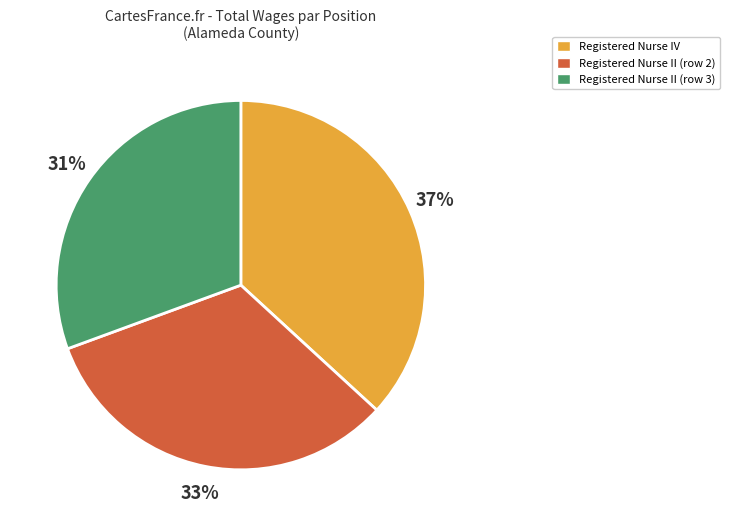

To the nearest percent, what is the combined percentage of Registered Nurse IV and Registered Nurse II (row 3)?

67%